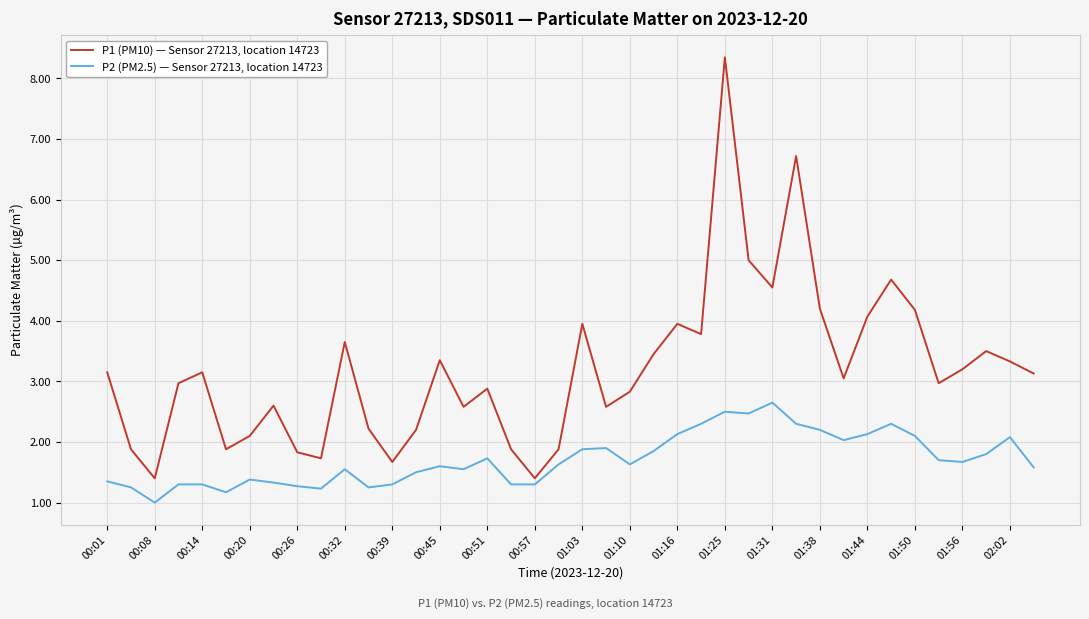

What is the minimum value for P2 (PM2.5) — Sensor 27213, location 14723?

1.0